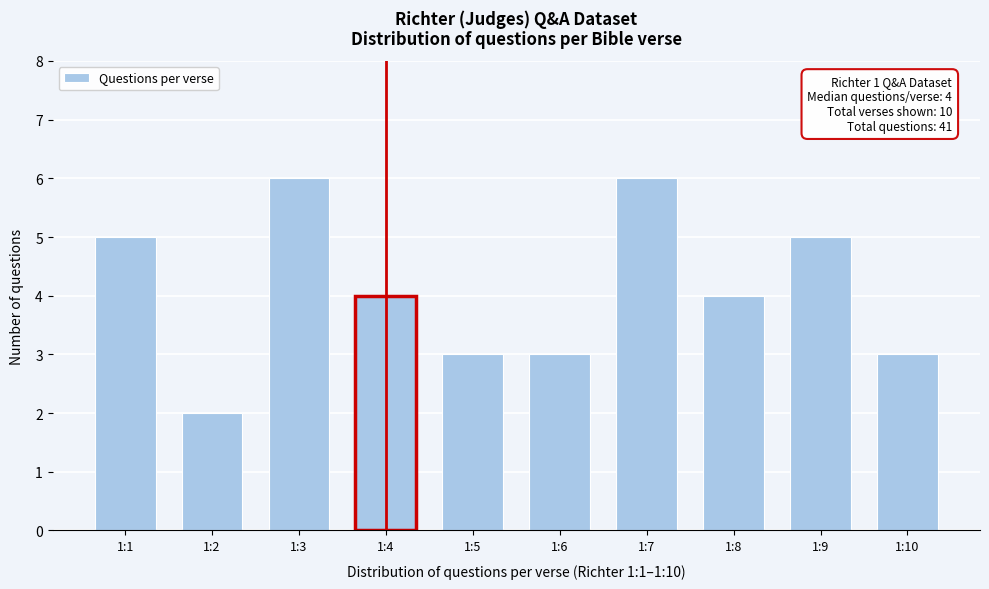

Reading right to left, what are all the values shown in this chart?

3	5	4	6	3	3	4	6	2	5